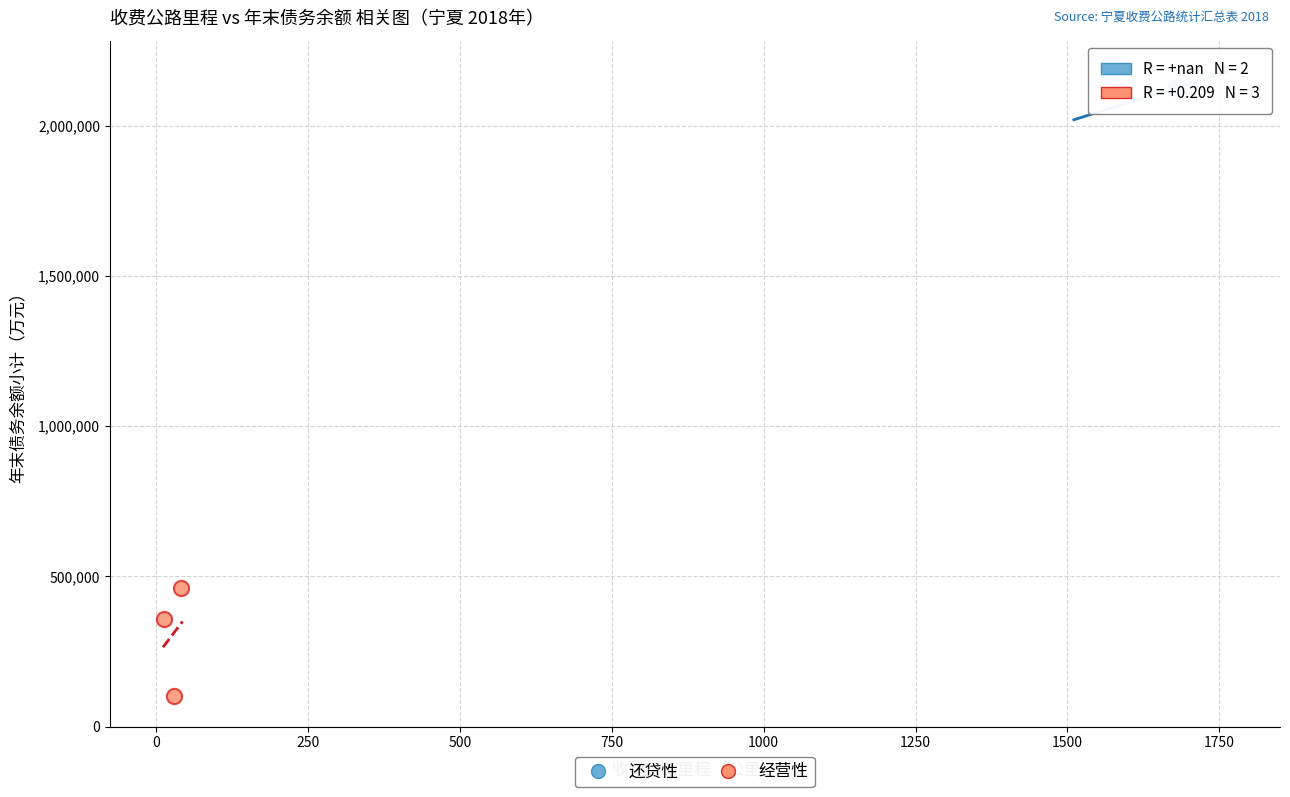

What are all the series names shown in the legend?

还贷性, 经营性